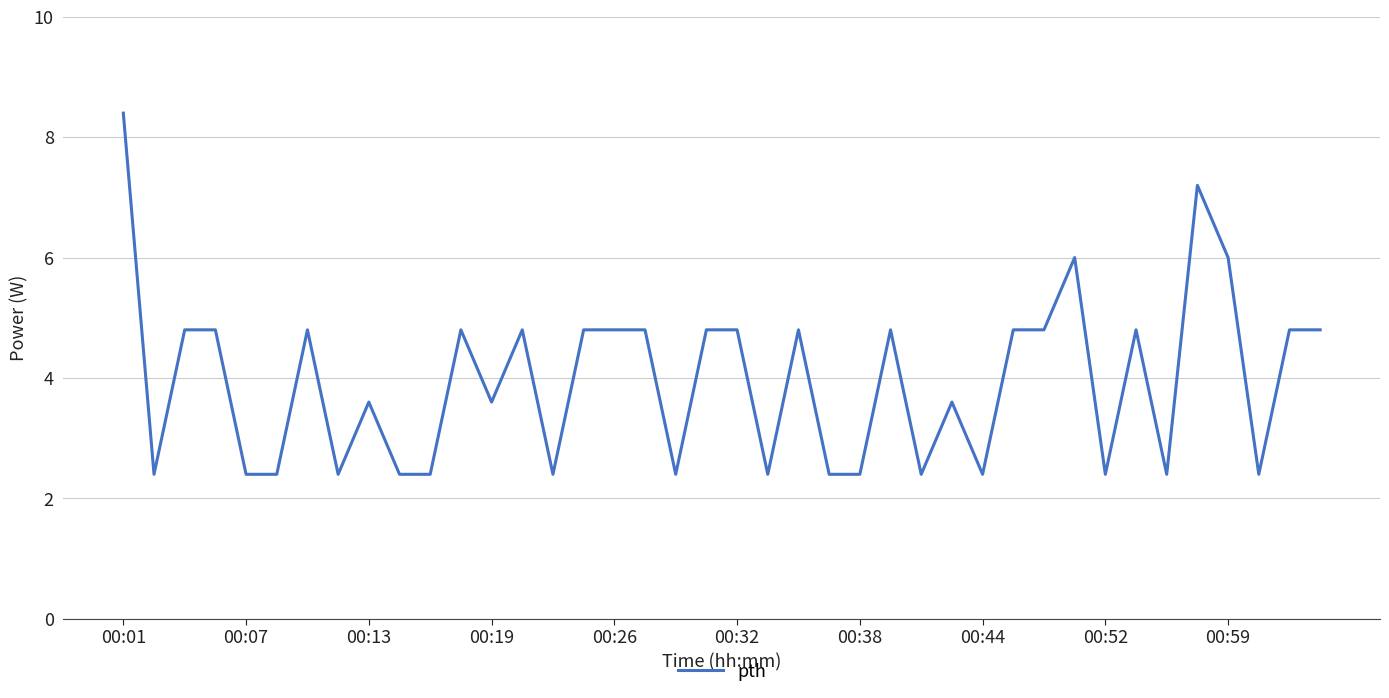

What is the difference between the maximum and minimum values?

6.0